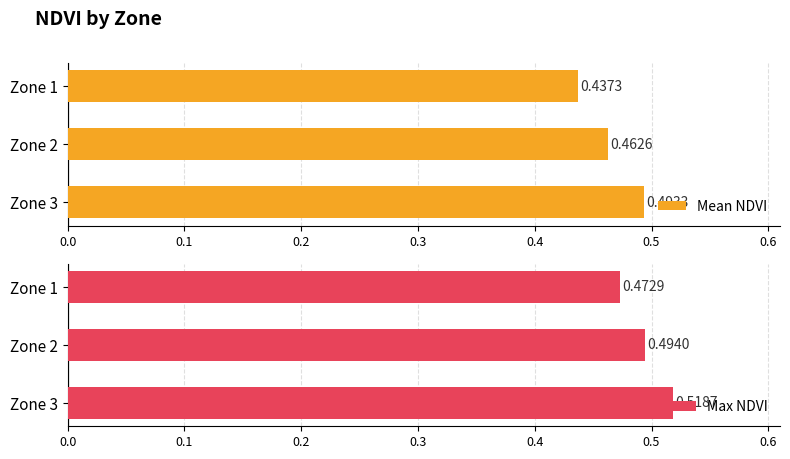

Rank the categories by Mean NDVI value from lowest to highest.

Zone 1, Zone 2, Zone 3